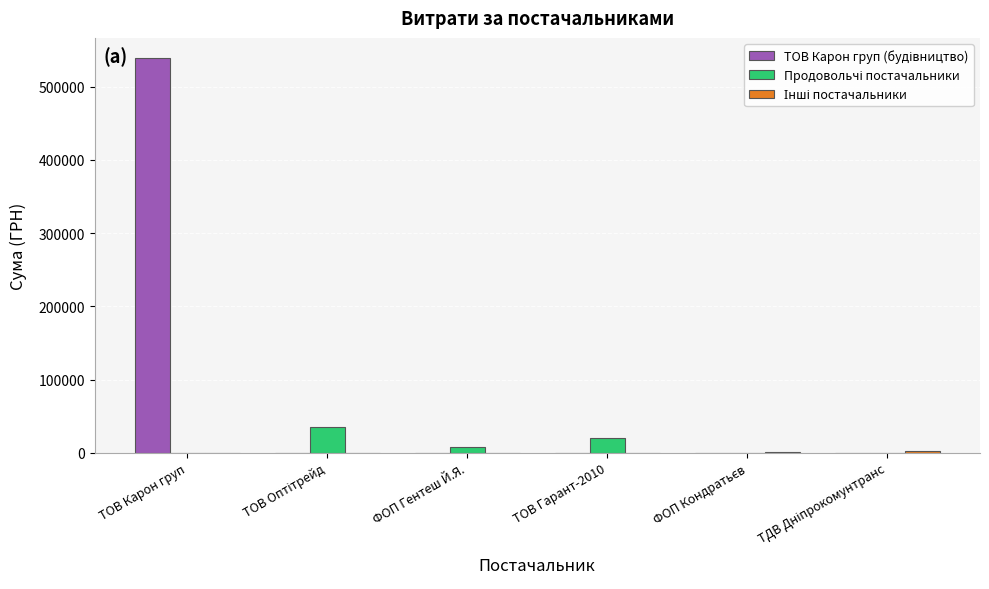

What is the greatest value displayed?

539850.2